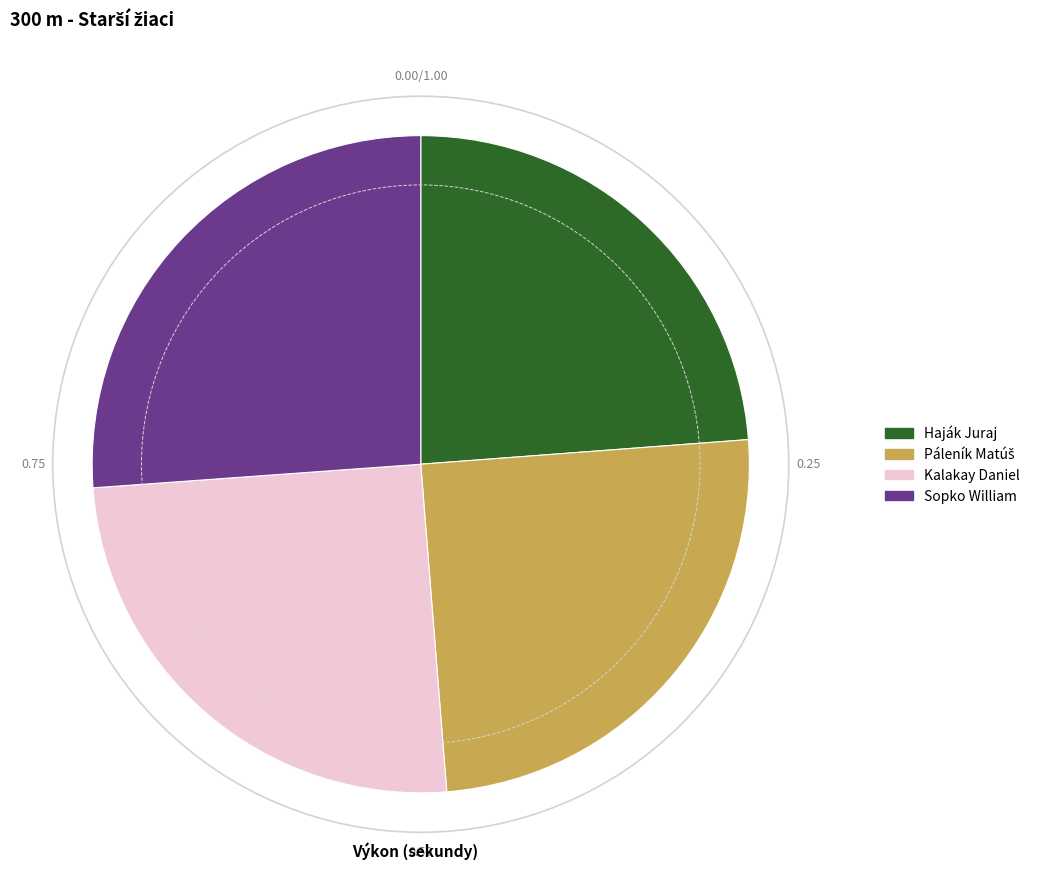

Is it true that Kalakay Daniel is 25% of the pie?

True